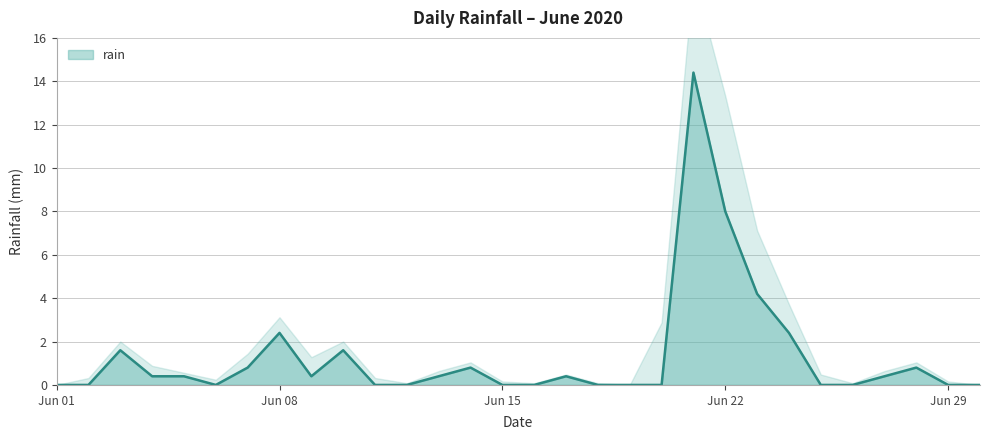

How many points are higher than both their immediate neighbors (excluding endpoints)?

7